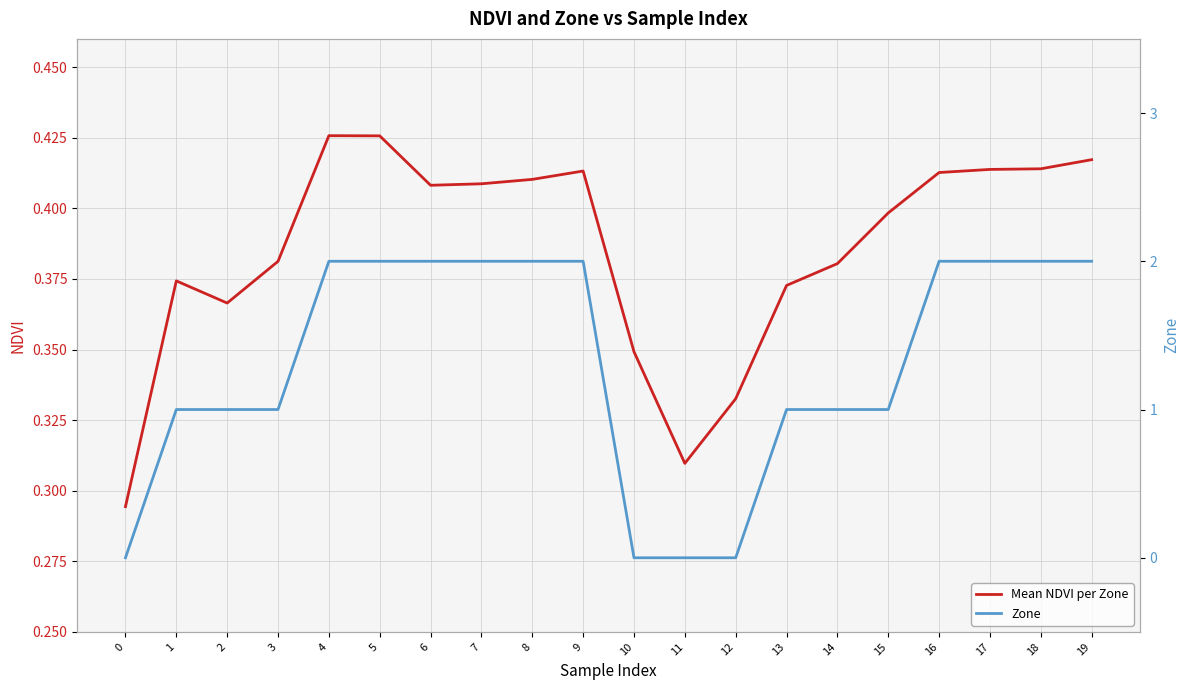

Rank the series by their average value, from highest to lowest.

Zone, Mean NDVI per Zone